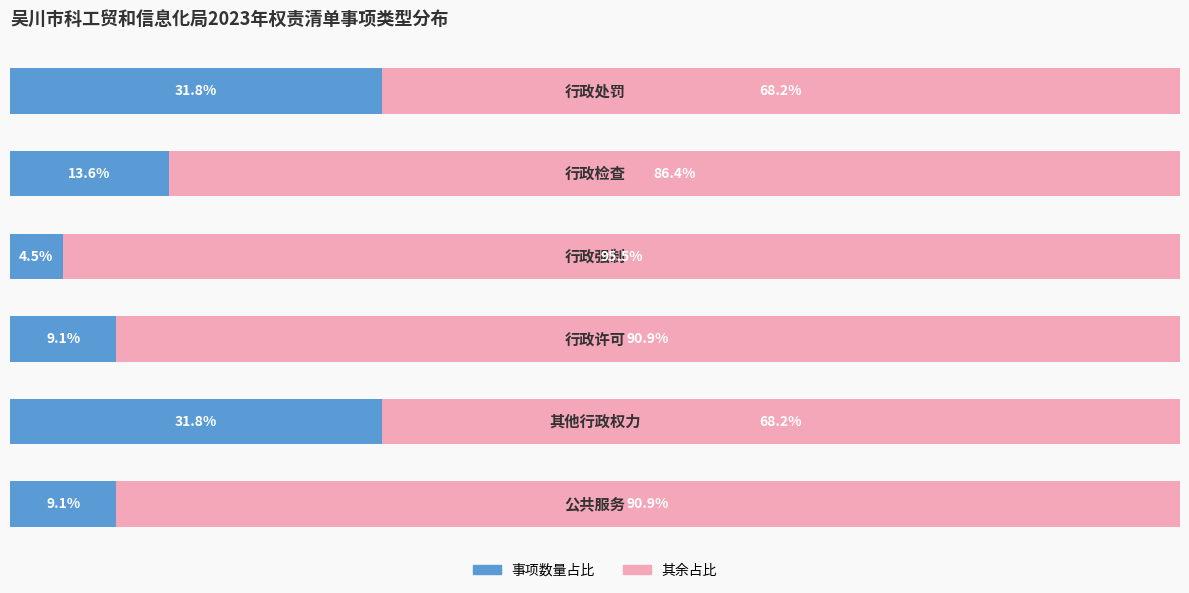

What are all the series names shown in the legend?

事项数量占比, 其余占比